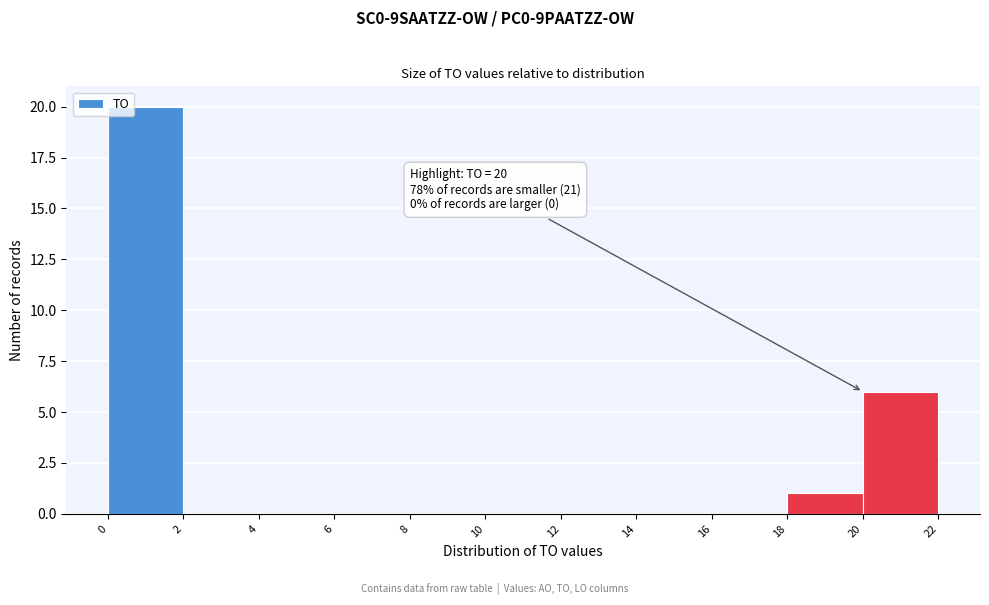

Over which range of the x-axis is the bar tallest?

0 to 2